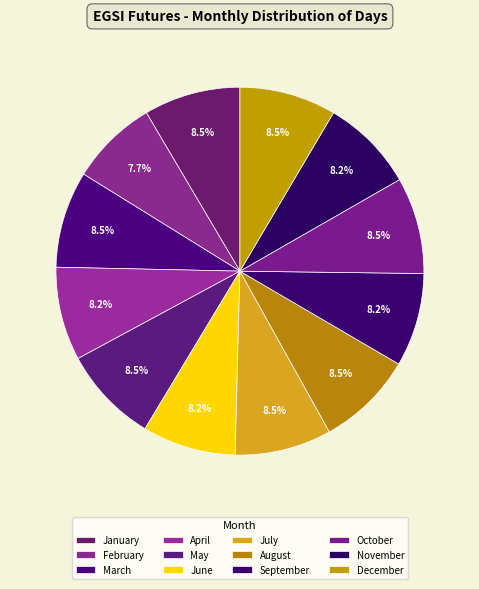

Combined, do January and April account for over 50%?

No